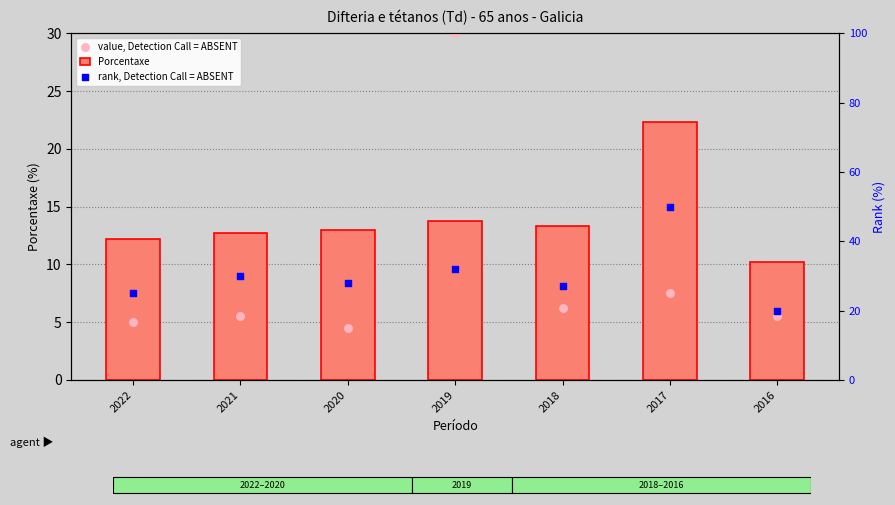

Which series has the largest total across all categories?

rank, Detection Call = ABSENT